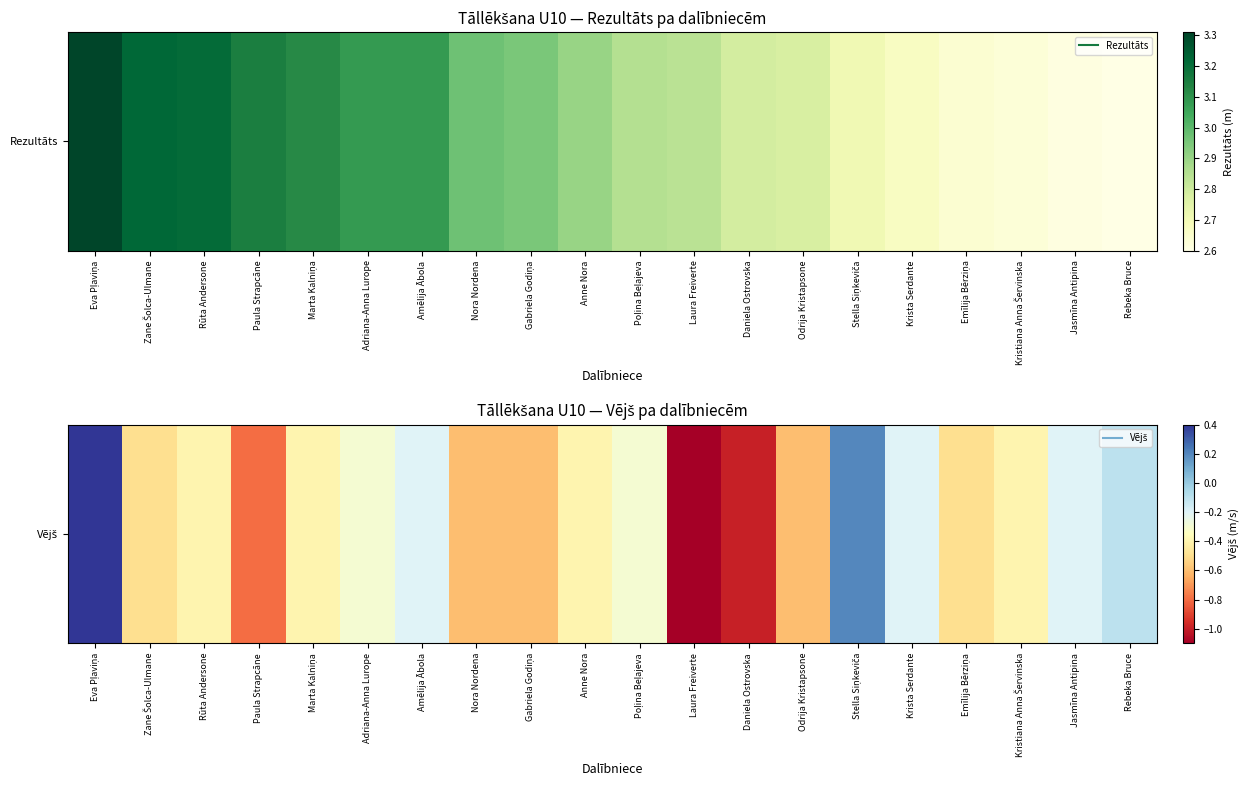

Which label corresponds to the largest value in the chart?

Eva Pļaviņa